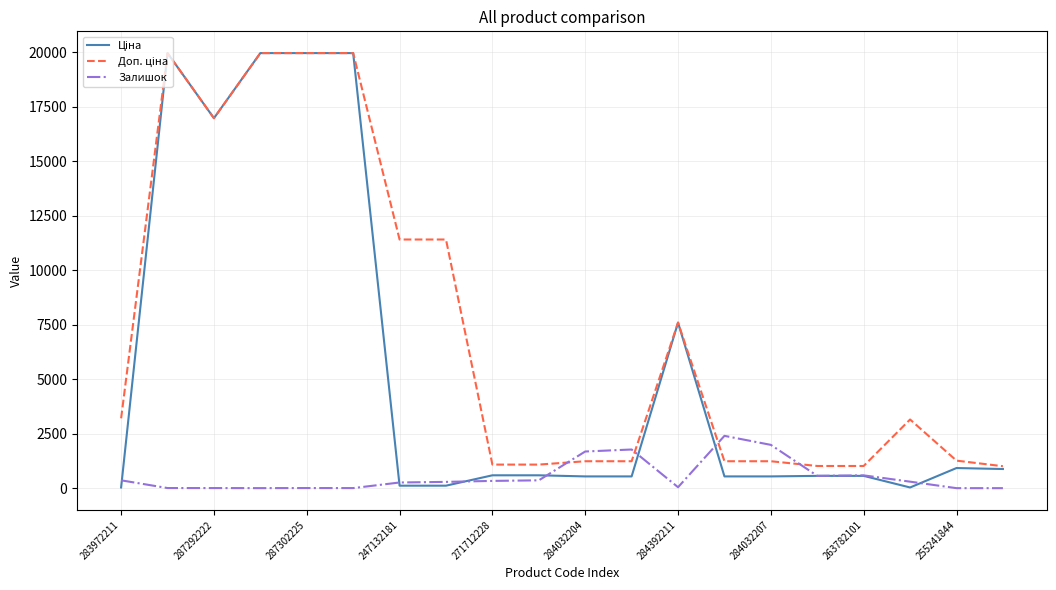

What is the maximum value shown in the chart?

19964.2